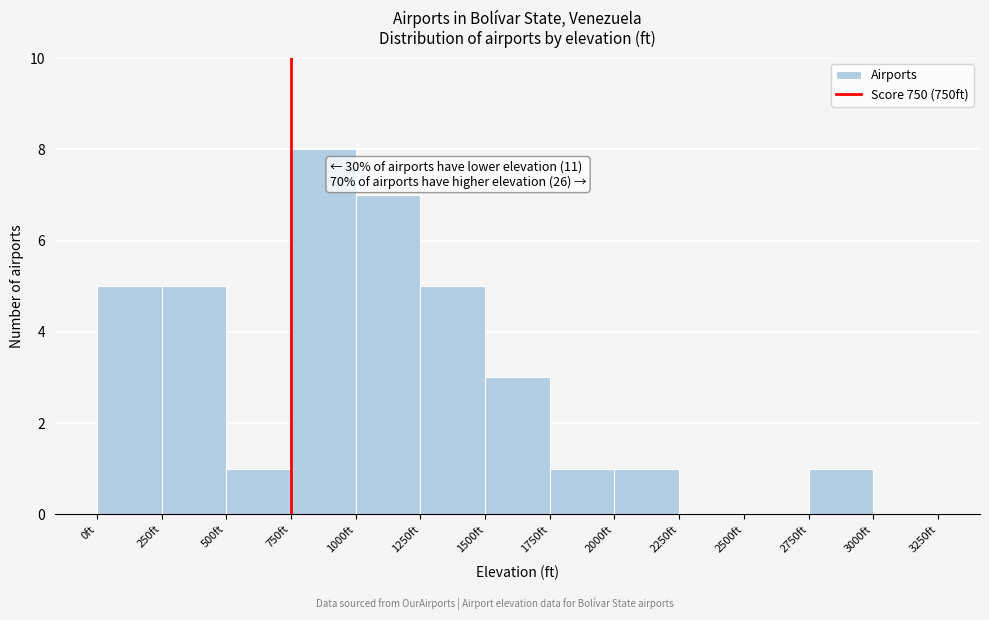

Which range on the x-axis has the tallest bar?

750 to 1000